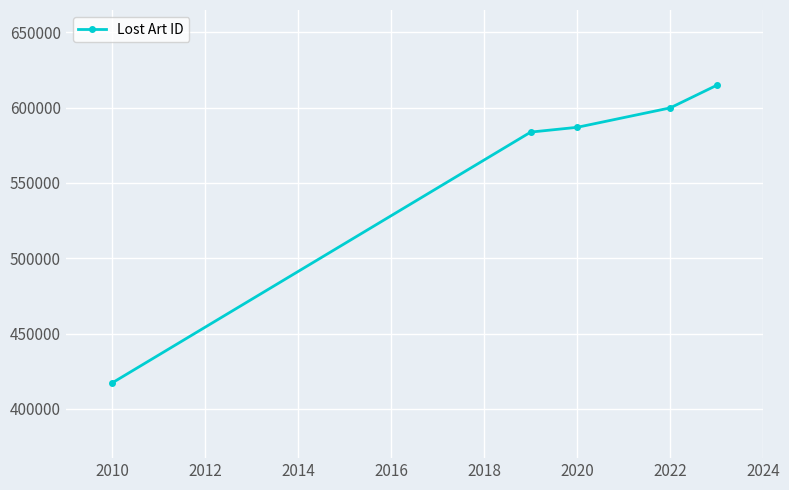

What is the maximum value shown in the chart?

614781